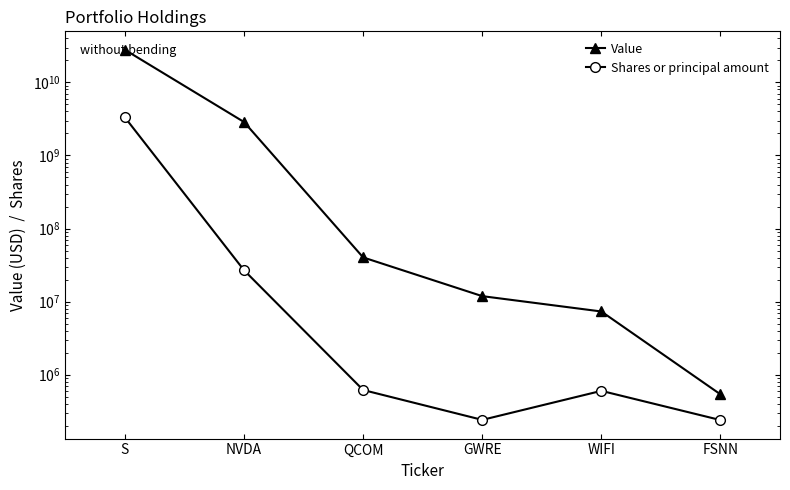

Reading left to right, what are all the values shown in this chart?

Value: S=27885490000	NVDA=2868585000	QCOM=40292000	GWRE=11893000	WIFI=7335000	FSNN=539000
Shares or principal amount: S=3311815903	NVDA=26874510	QCOM=617980	GWRE=241089	WIFI=601732	FSNN=239667